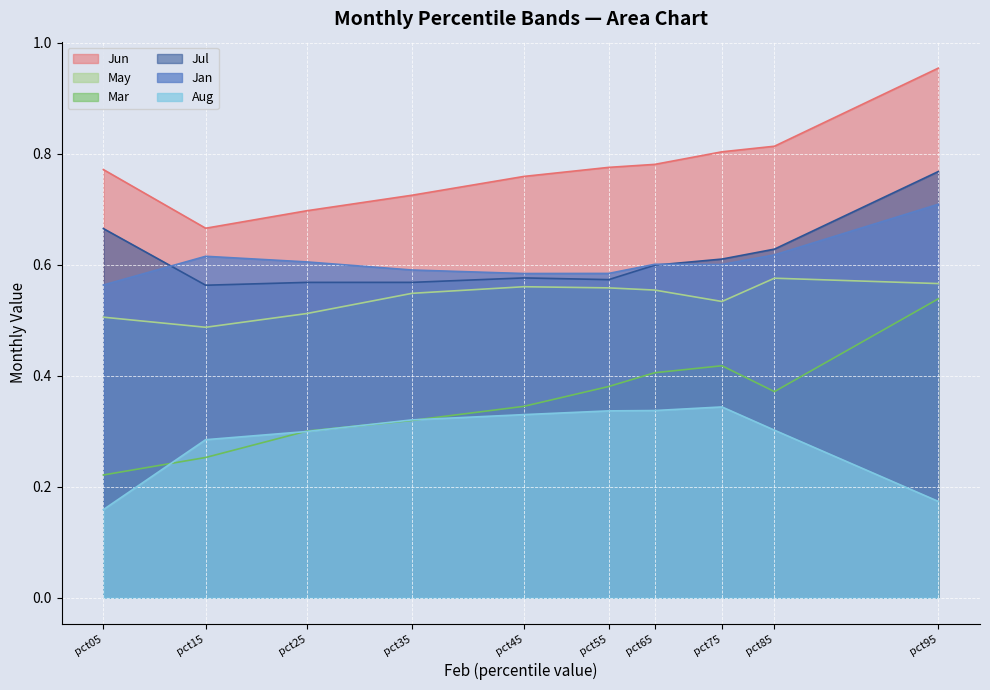

In Jul, how many points are higher than both neighbors (excluding endpoints)?

1